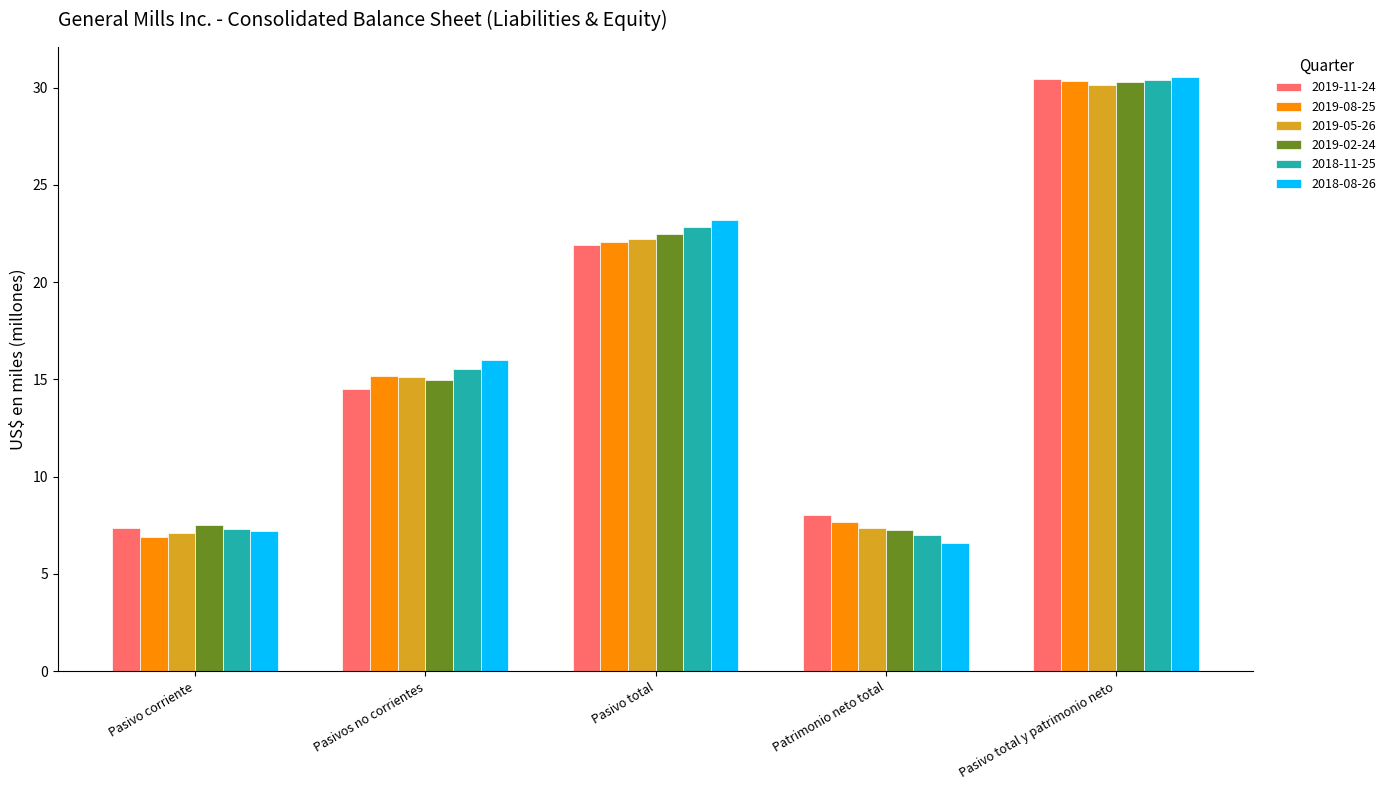

Which series changed the most between Pasivos no corrientes and Pasivo total y patrimonio neto?

2019-11-24